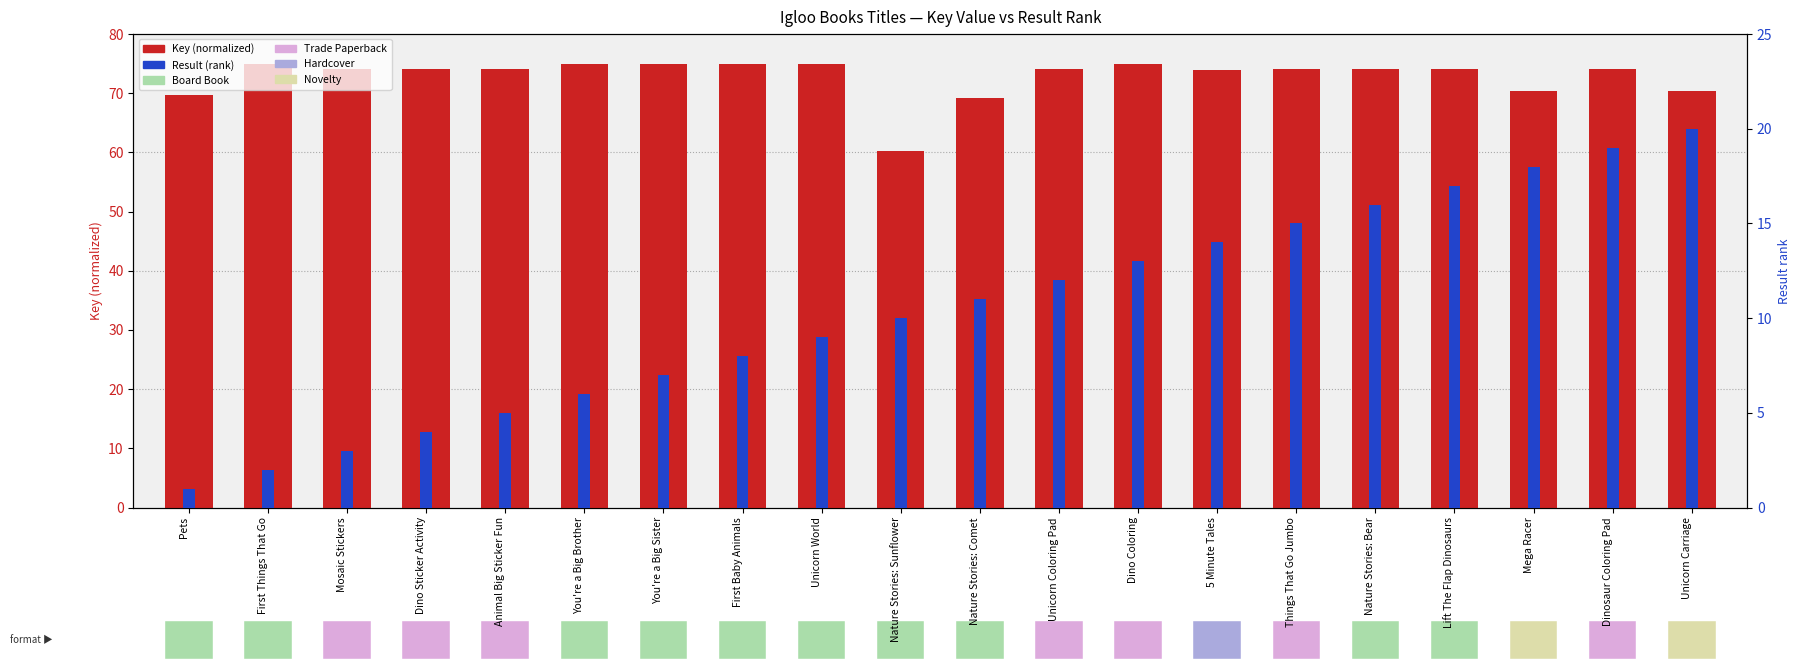

Which series changed the most between First Things That Go and First Baby Animals?

Result (rank)